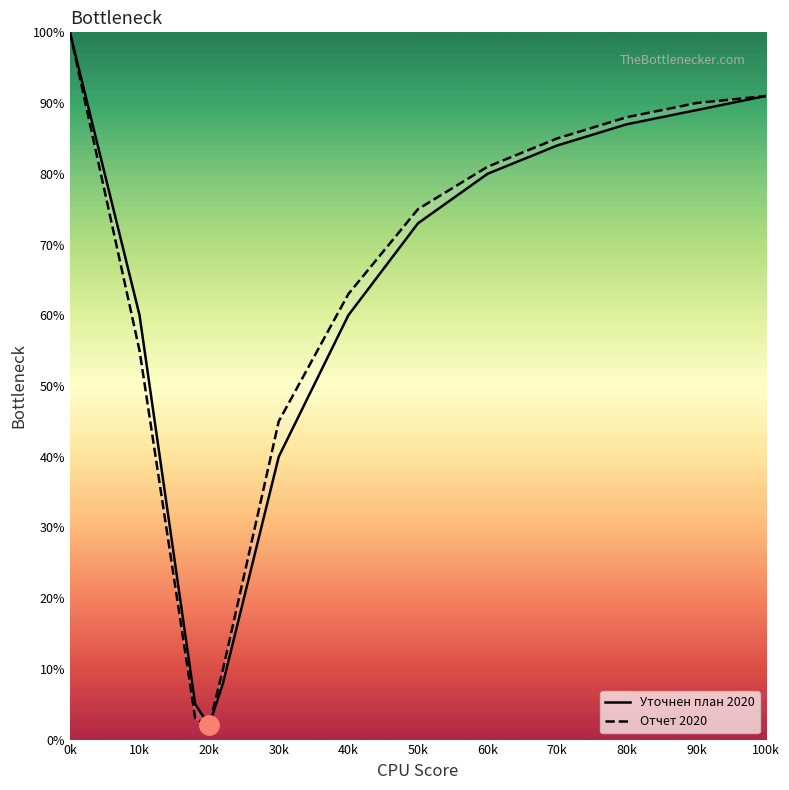

Does the chart display data point markers on the line(s)?

No